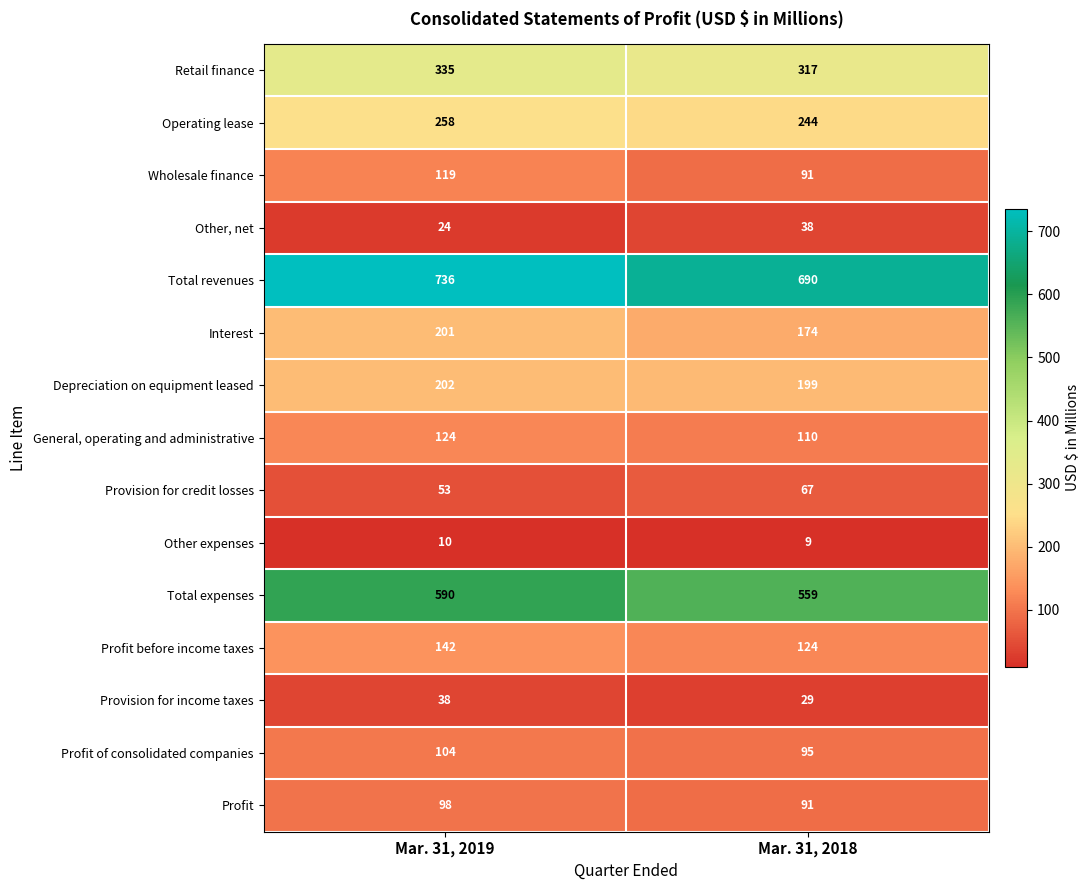

Reading left to right, what are all the values shown in this chart?

Retail finance: Mar. 31, 2019=335	Mar. 31, 2018=317
Operating lease: Mar. 31, 2019=258	Mar. 31, 2018=244
Wholesale finance: Mar. 31, 2019=119	Mar. 31, 2018=91
Other, net: Mar. 31, 2019=24	Mar. 31, 2018=38
Total revenues: Mar. 31, 2019=736	Mar. 31, 2018=690
Interest: Mar. 31, 2019=201	Mar. 31, 2018=174
Depreciation on equipment leased: Mar. 31, 2019=202	Mar. 31, 2018=199
General, operating and administrative: Mar. 31, 2019=124	Mar. 31, 2018=110
Provision for credit losses: Mar. 31, 2019=53	Mar. 31, 2018=67
Other expenses: Mar. 31, 2019=10	Mar. 31, 2018=9
Total expenses: Mar. 31, 2019=590	Mar. 31, 2018=559
Profit before income taxes: Mar. 31, 2019=142	Mar. 31, 2018=124
Provision for income taxes: Mar. 31, 2019=38	Mar. 31, 2018=29
Profit of consolidated companies: Mar. 31, 2019=104	Mar. 31, 2018=95
Profit: Mar. 31, 2019=98	Mar. 31, 2018=91